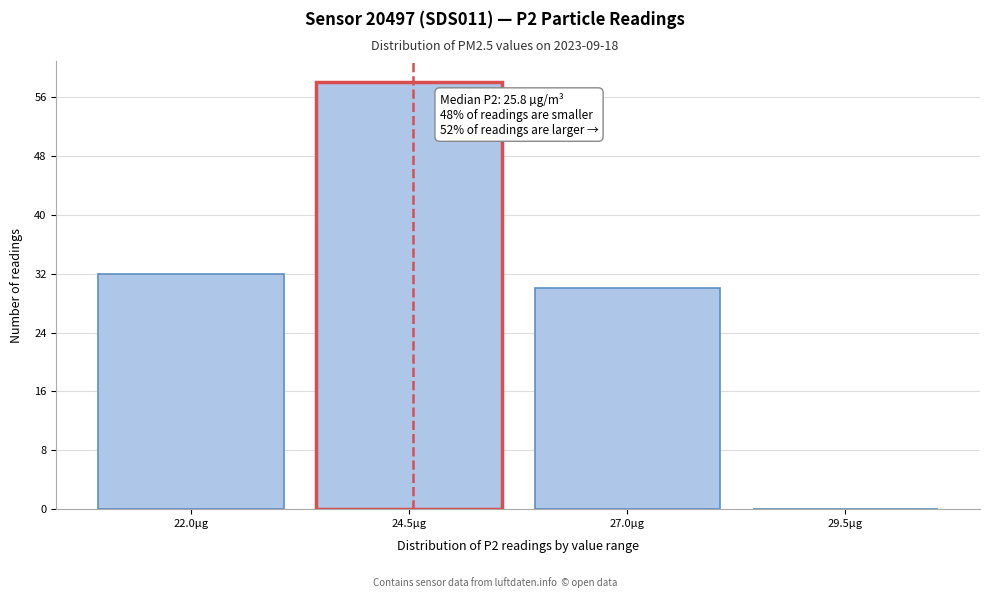

Reading left to right, what are all the values shown in this chart?

22.0µg=32	24.5µg=58	27.0µg=30	29.5µg=0